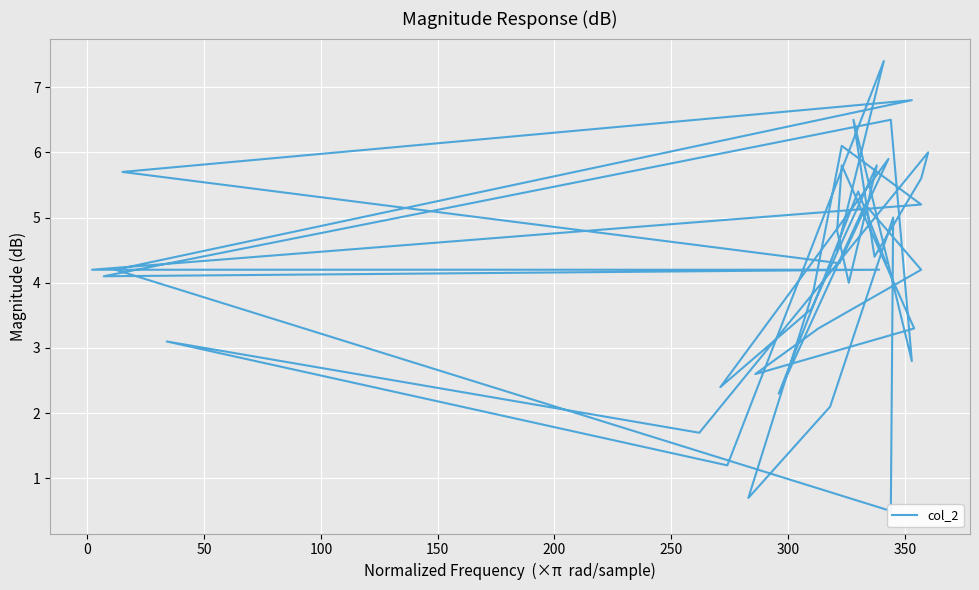

What value does the data have at 50?

1.2